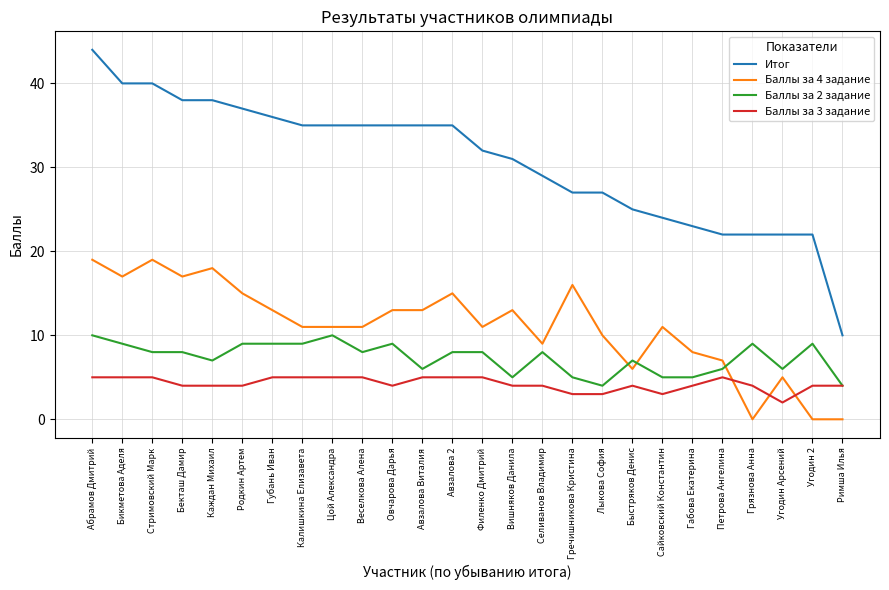

What is the maximum value for Баллы за 3 задание?

5